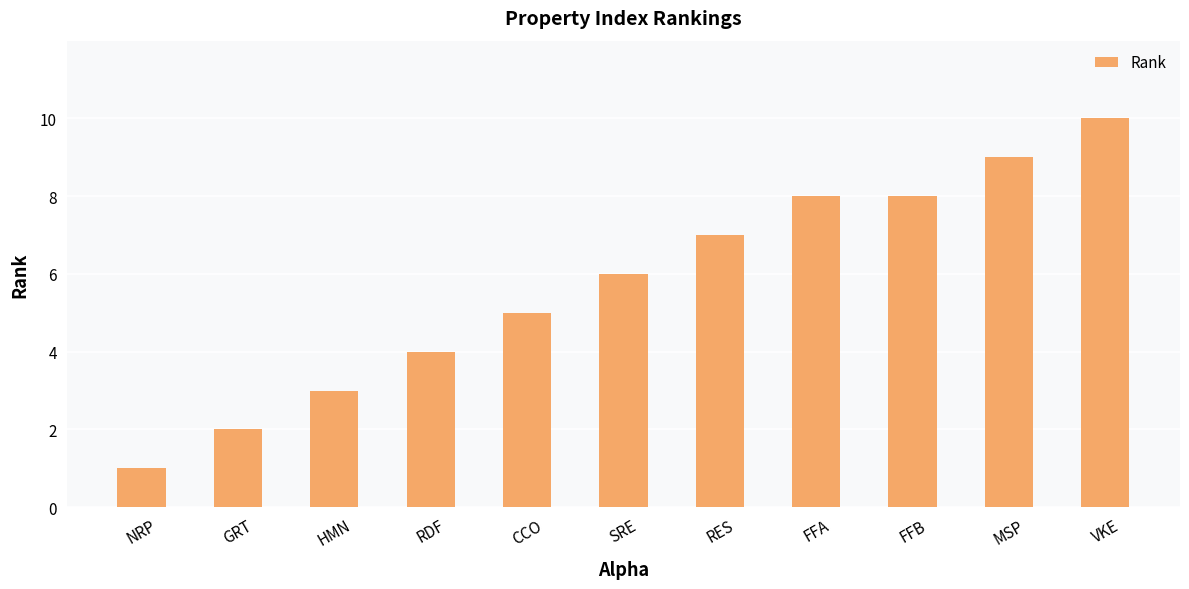

What is the label of the 7th bar from the left?

RES